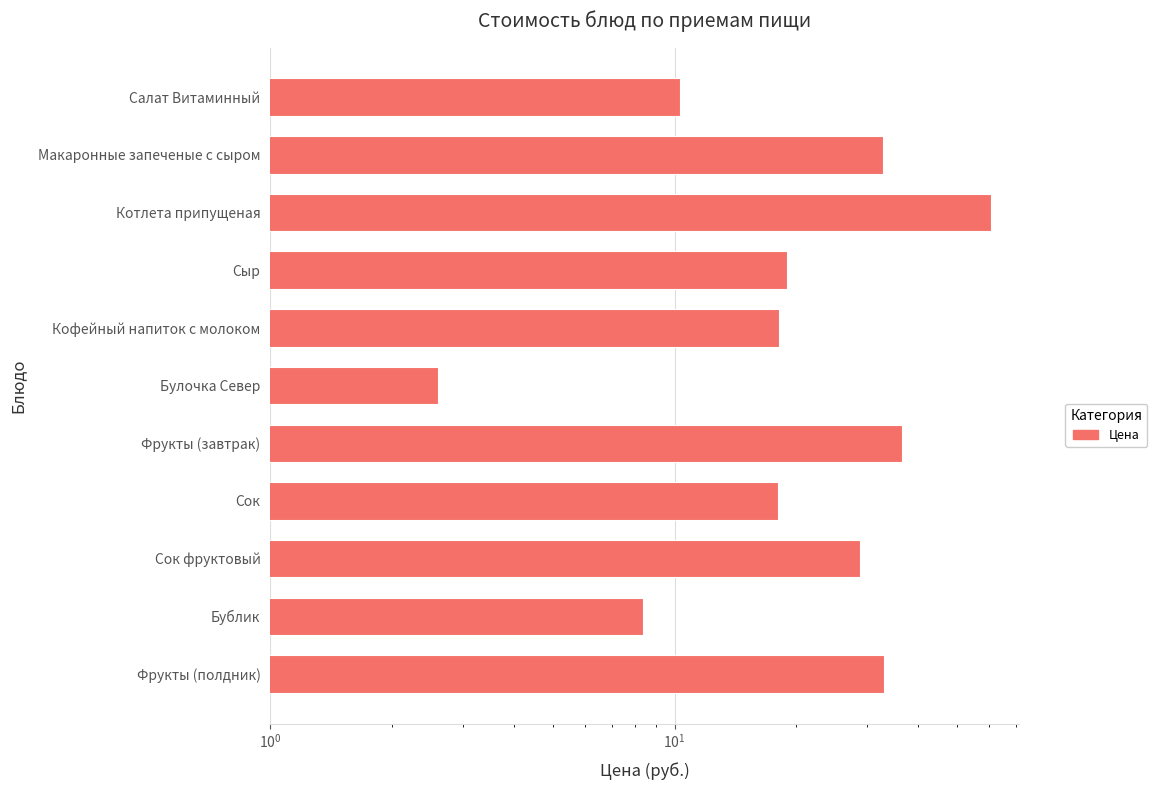

What is the sum of the values at Сок and Фрукты (завтрак)?

54.6